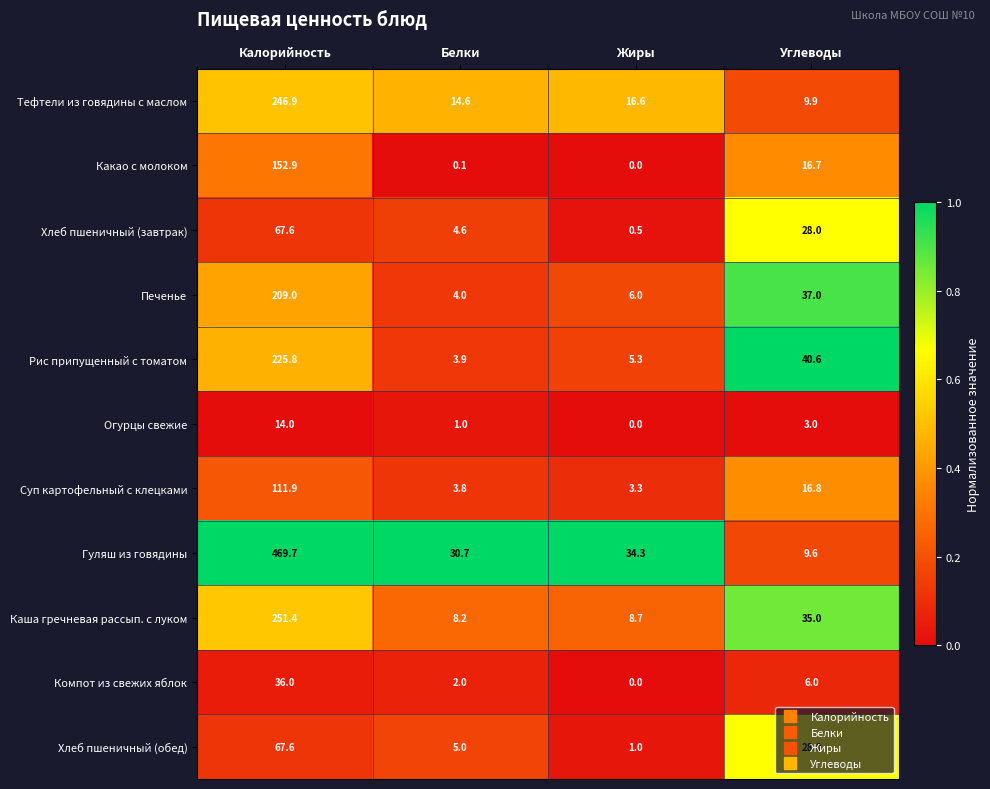

At which category does the chart reach its peak across all series?

Калорийность